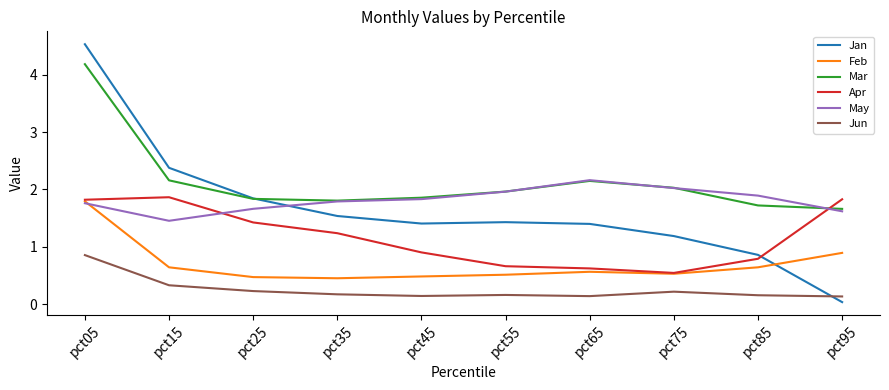

True or false: May and Jun cross at least once.

False